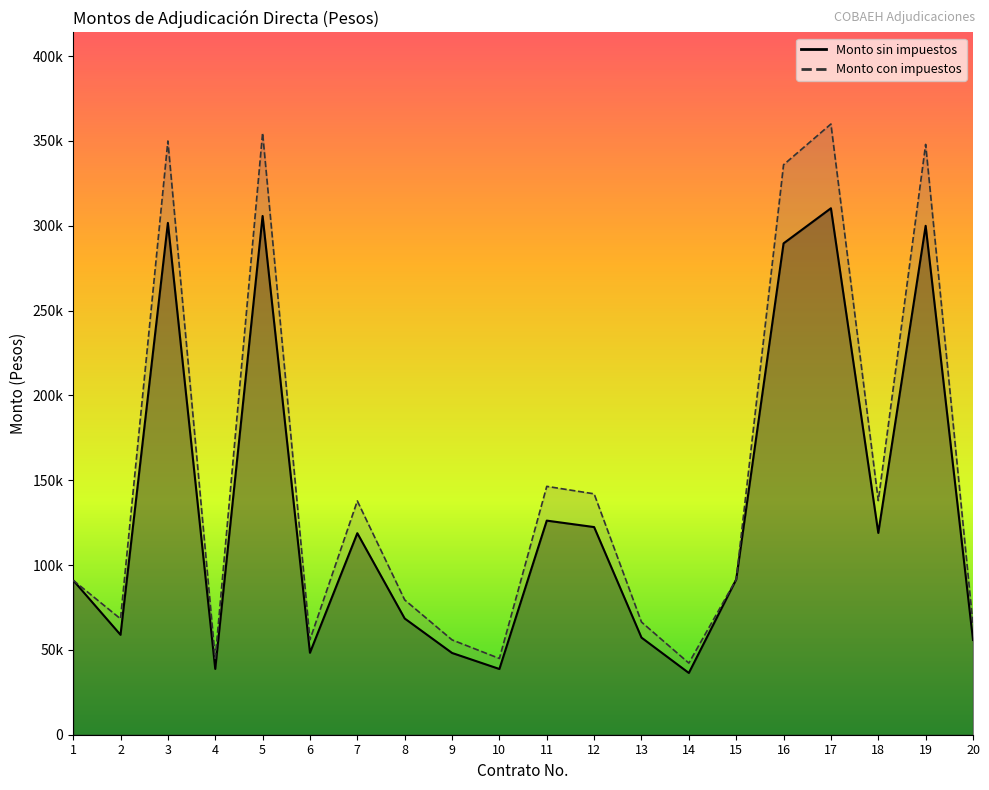

Which series has the widest spread of values?

Monto con impuestos